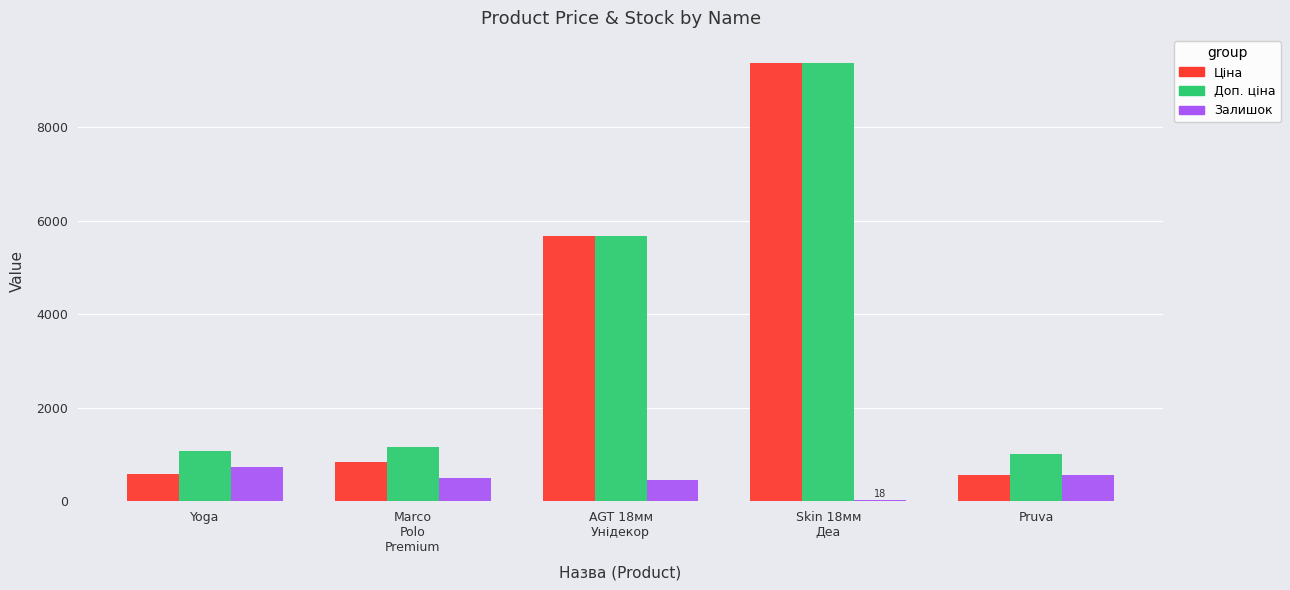

Does the chart contain stacked bars?

No